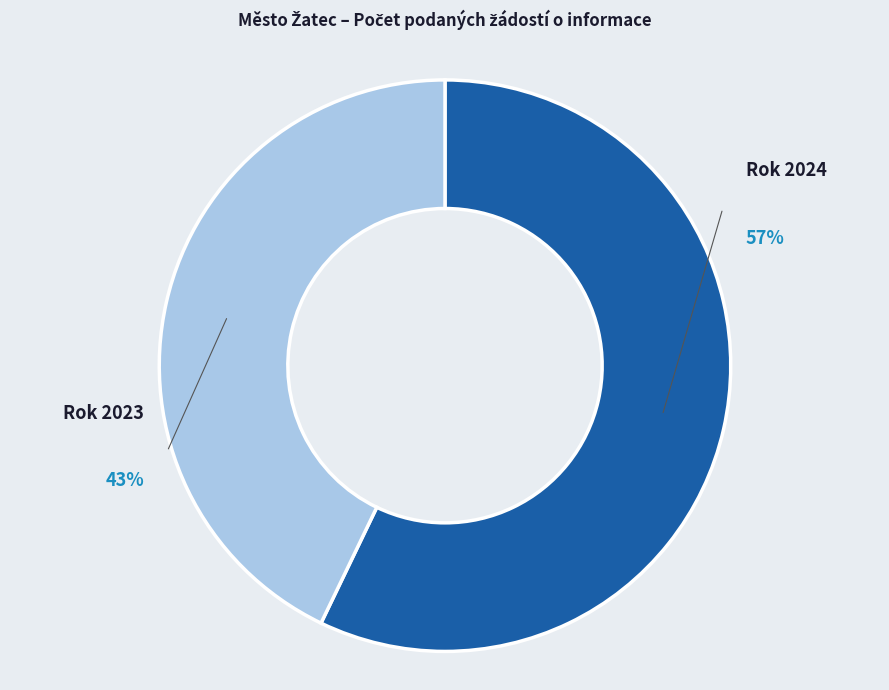

To the nearest percent, what is the difference between the largest and smallest slice percentages?

14%